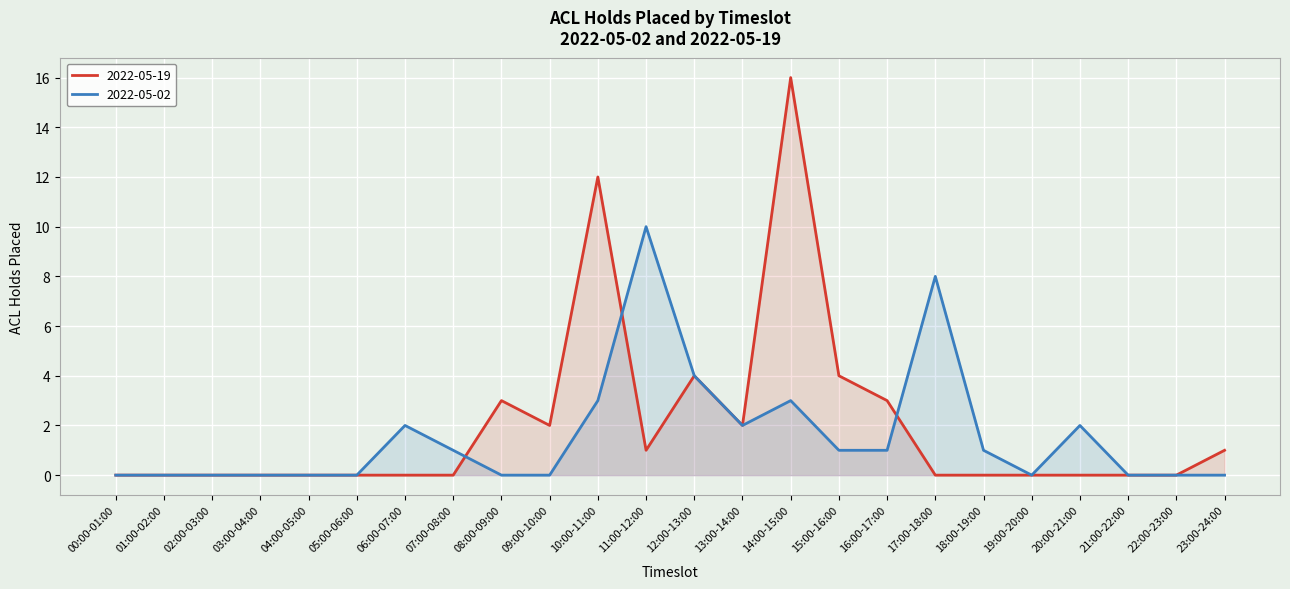

Reading left to right, list all the values displayed in this chart.

2022-05-19: 0	0	0	0	0	0	0	0	3	2	12	1	4	2	16	4	3	0	0	0	0	0	0	1
2022-05-02: 0	0	0	0	0	0	2	1	0	0	3	10	4	2	3	1	1	8	1	0	2	0	0	0